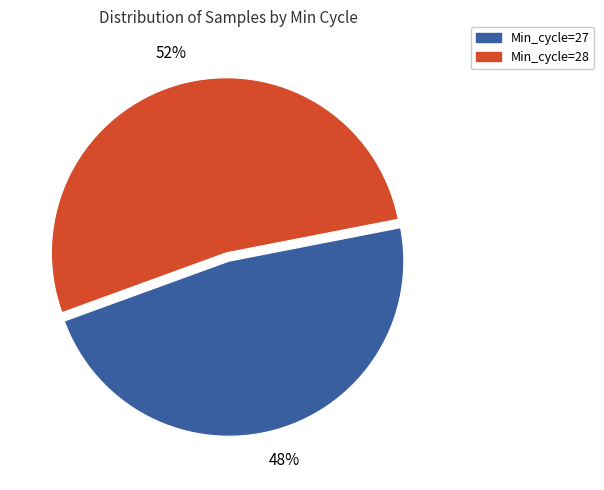

Is there any slice that represents more than half of the pie?

Yes